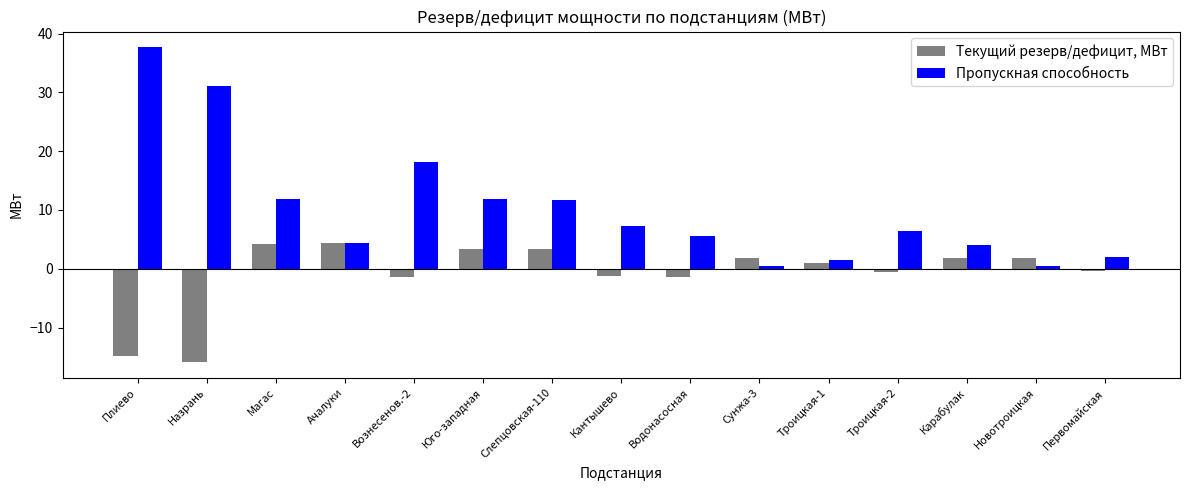

What is the difference between the second highest and minimum values in the Текущий резерв/дефицит, МВт series?

20.0